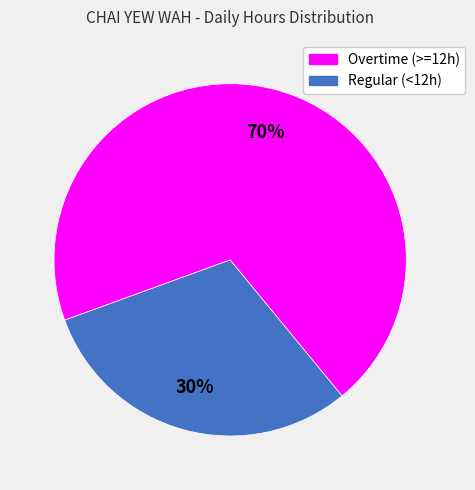

Is there any slice that represents more than half of the pie?

Yes